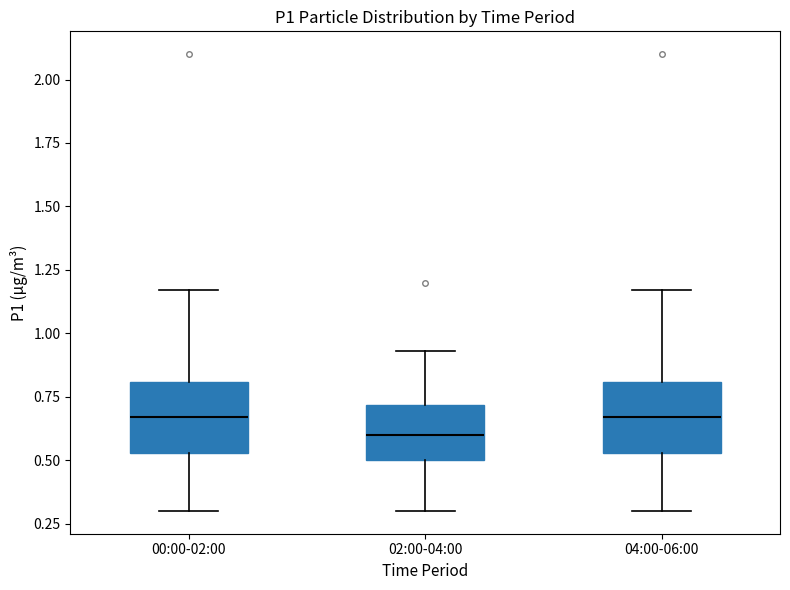

Where does the upper whisker of the box for 04:00-06:00 end on the y-axis? The values are not printed on the chart, so give them approximately, as read against the axis.

1.15